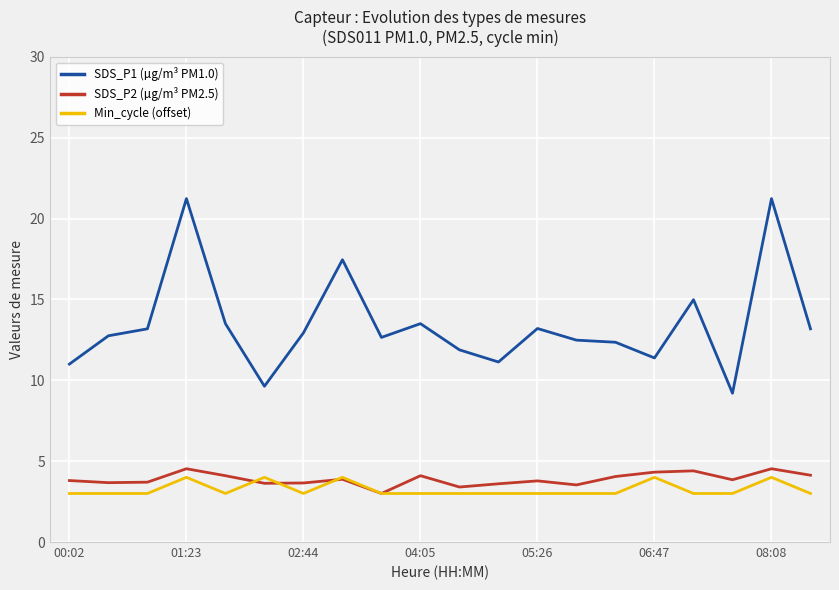

True or false: SDS_P2 (µg/m³ PM2.5) and SDS_P1 (µg/m³ PM1.0) intersect in this chart.

False